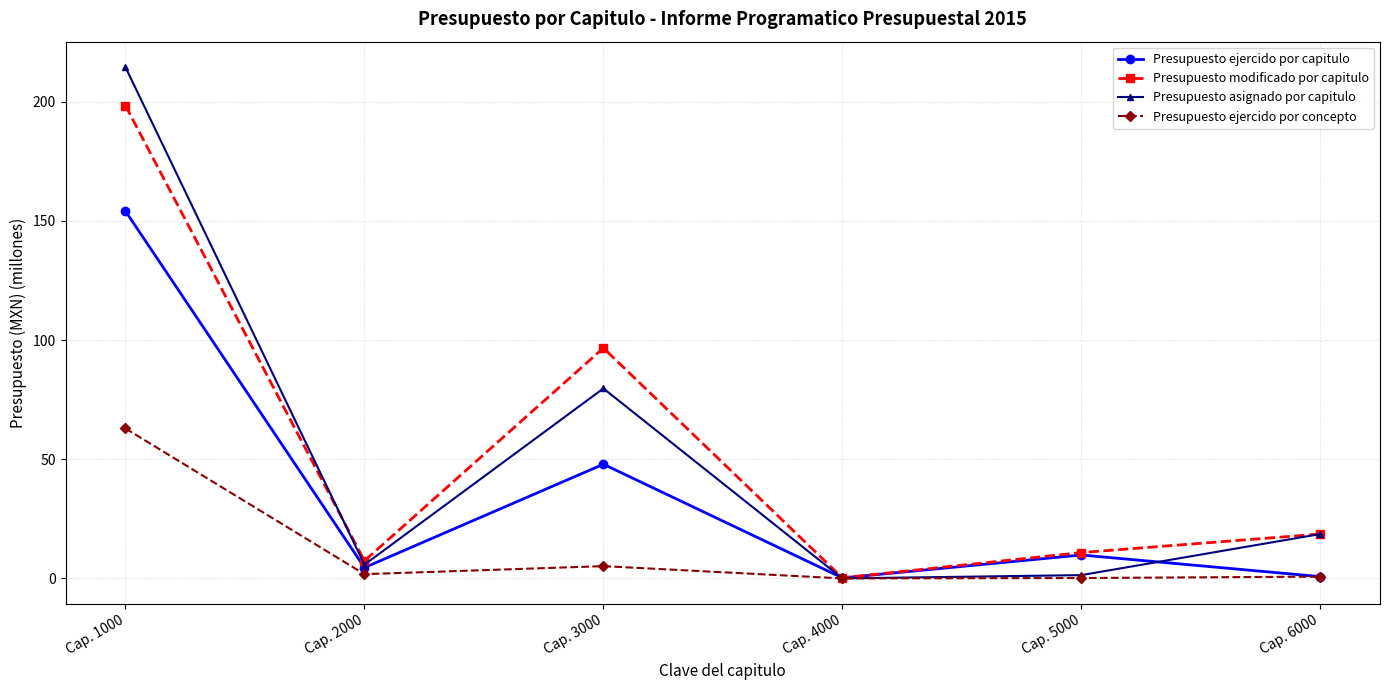

At which label does Presupuesto asignado por capitulo reach its peak?

Cap. 1000